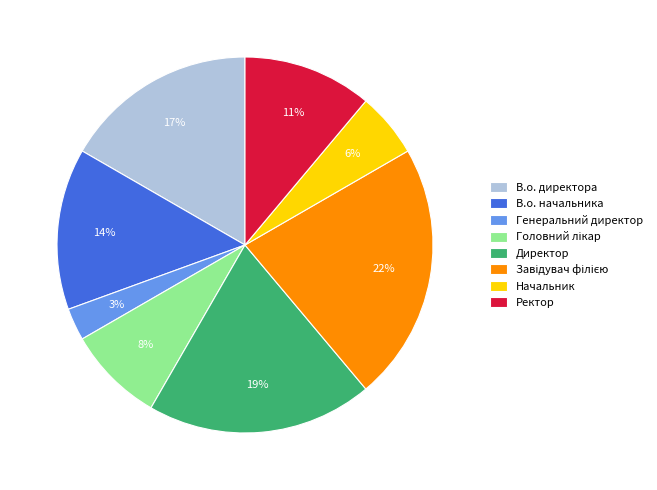

Is it true that В.о. директора is 17% of the pie?

True